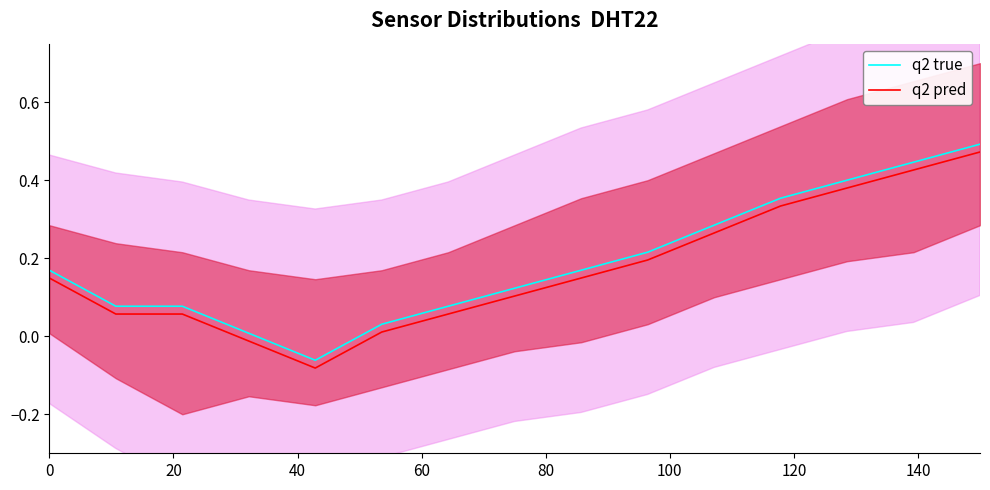

How many positive values does the q2 pred series have?

13